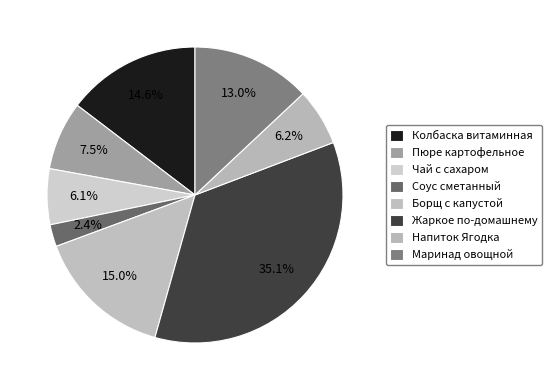

True or false: Жаркое по-домашнему accounts for 47% of the total.

False